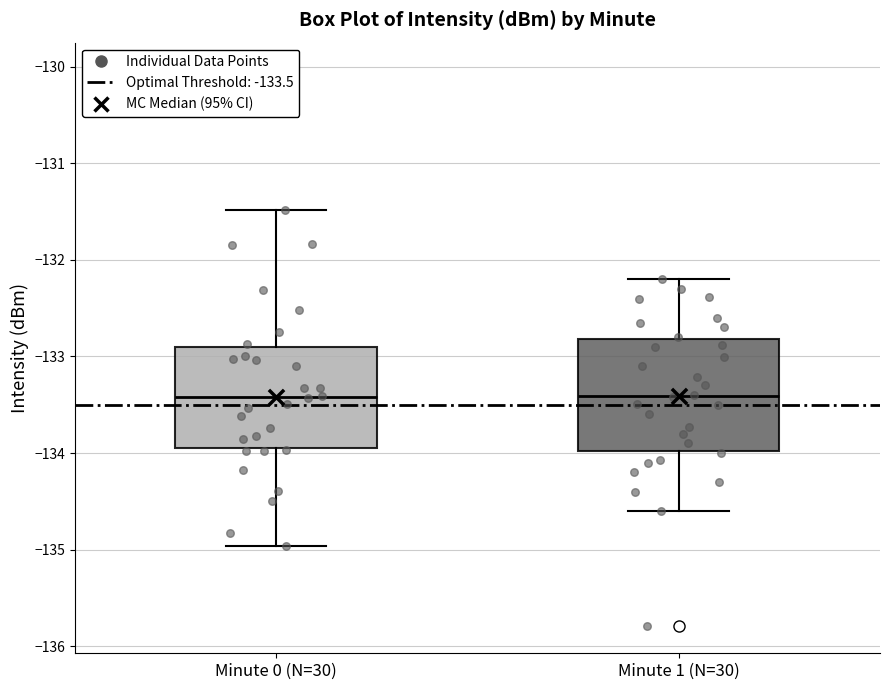

Where does the median line of the box for Minute 1 (N=30) sit on the y-axis? The values are not printed on the chart, so give them approximately, as read against the axis.

-133.4